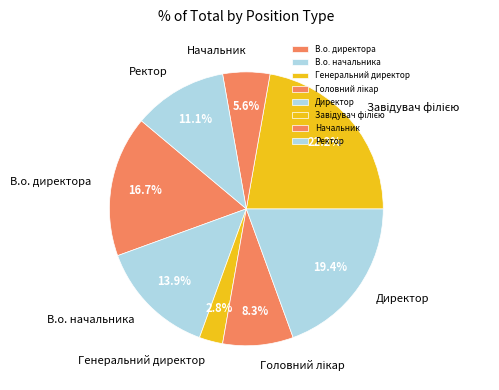

What percentage is the В.о. начальника slice, to the nearest percent?

14%